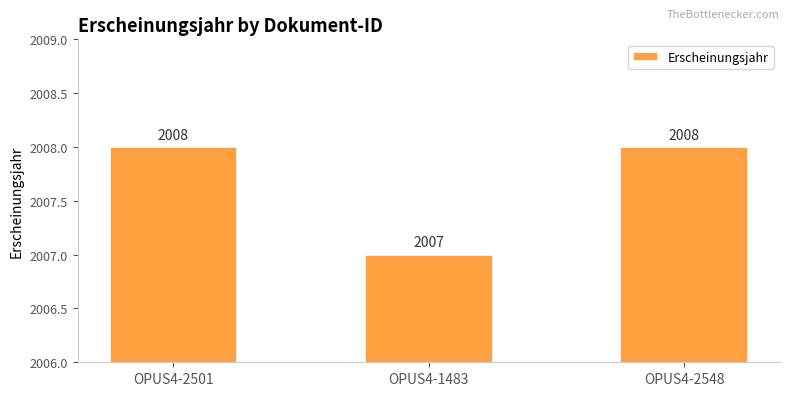

Count the values in the range 2007 to 2008.

3